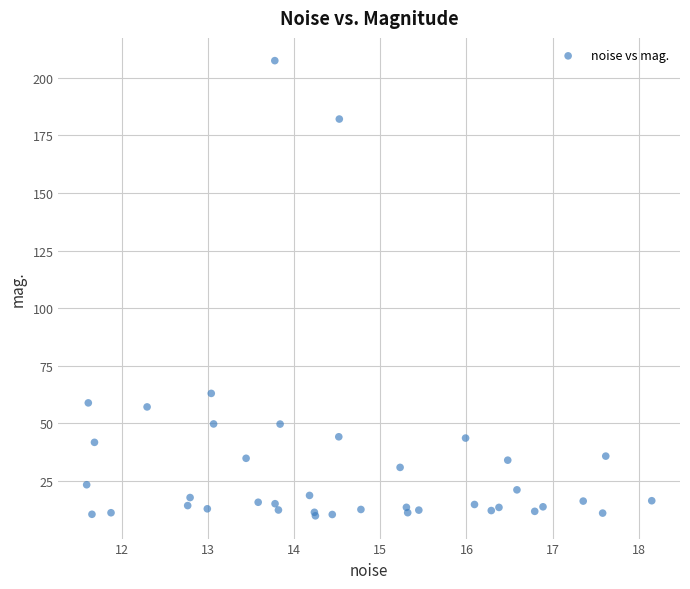

What Y value in the scatter plot is closest to 108?

63.0